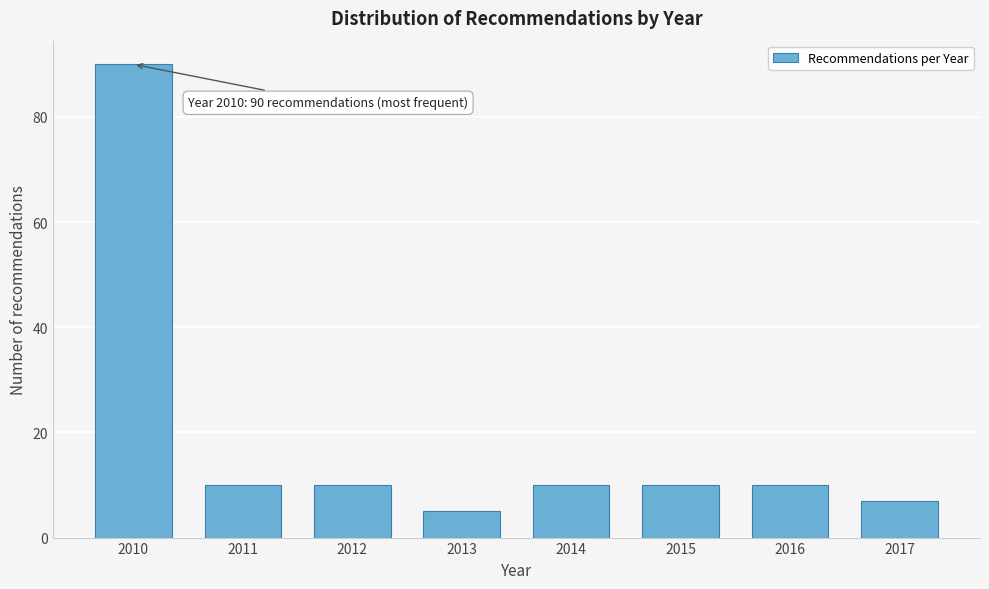

Reading right to left, list all the values displayed in this chart.

2017=7	2016=10	2015=10	2014=10	2013=5	2012=10	2011=10	2010=90